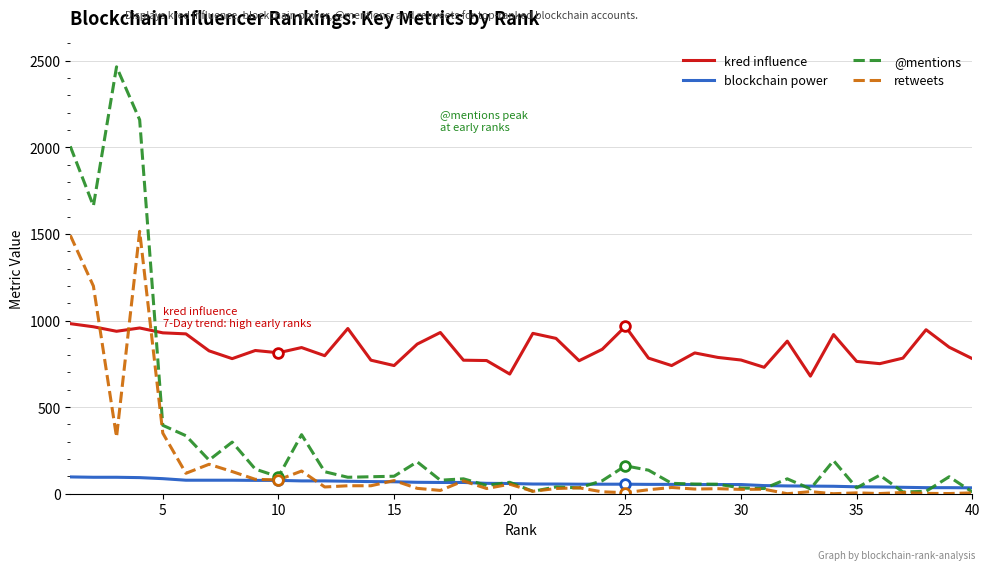

What is the lowest value of the kred influence series?

679